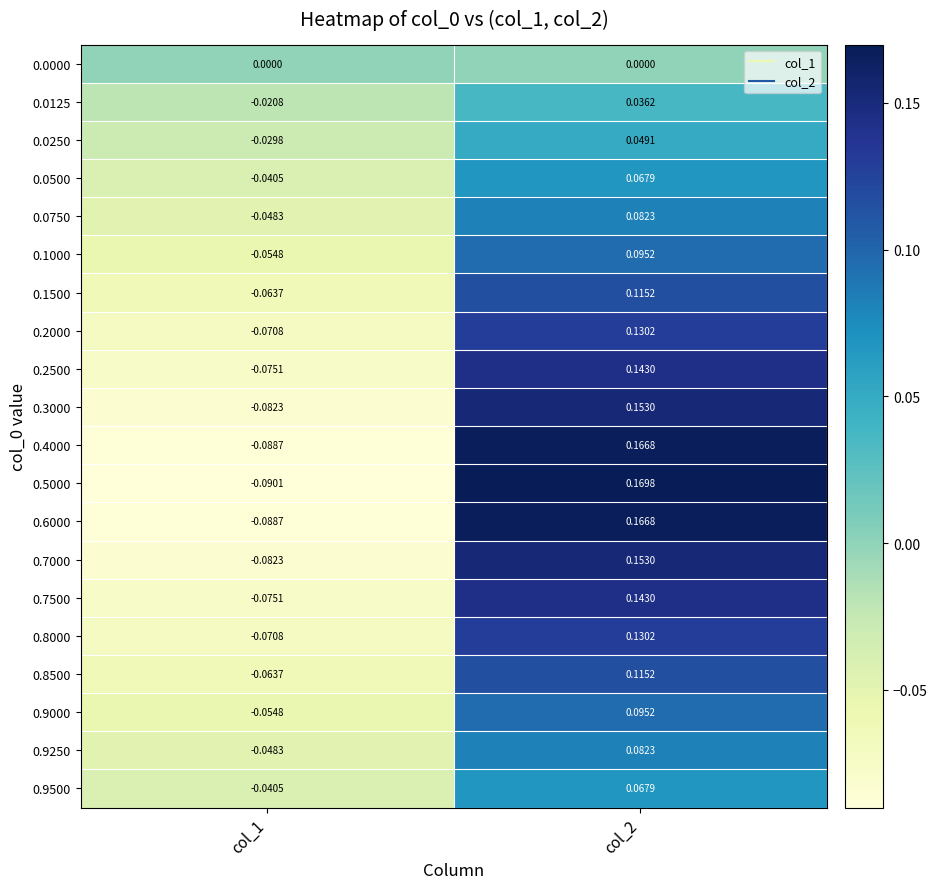

How many values in 0.2000 are below zero?

1